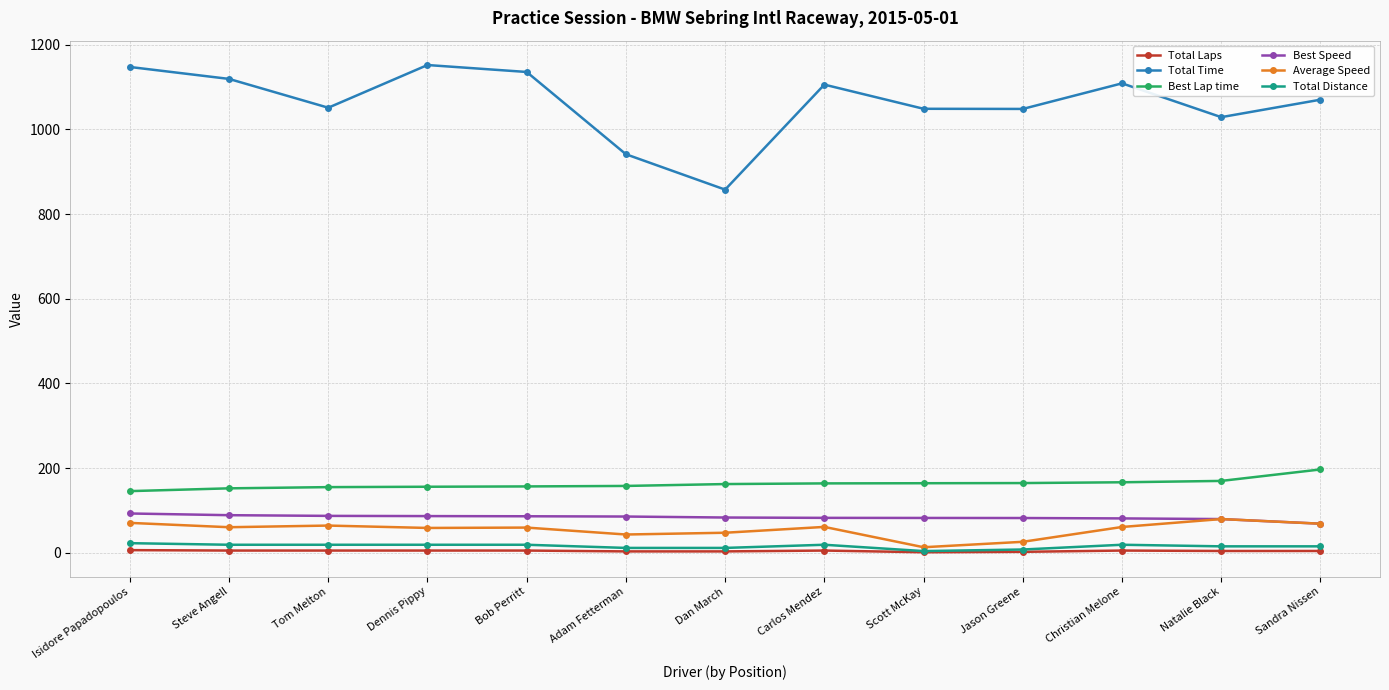

The value of Total Time at Jason Greene is 1048.5. True or false?

True